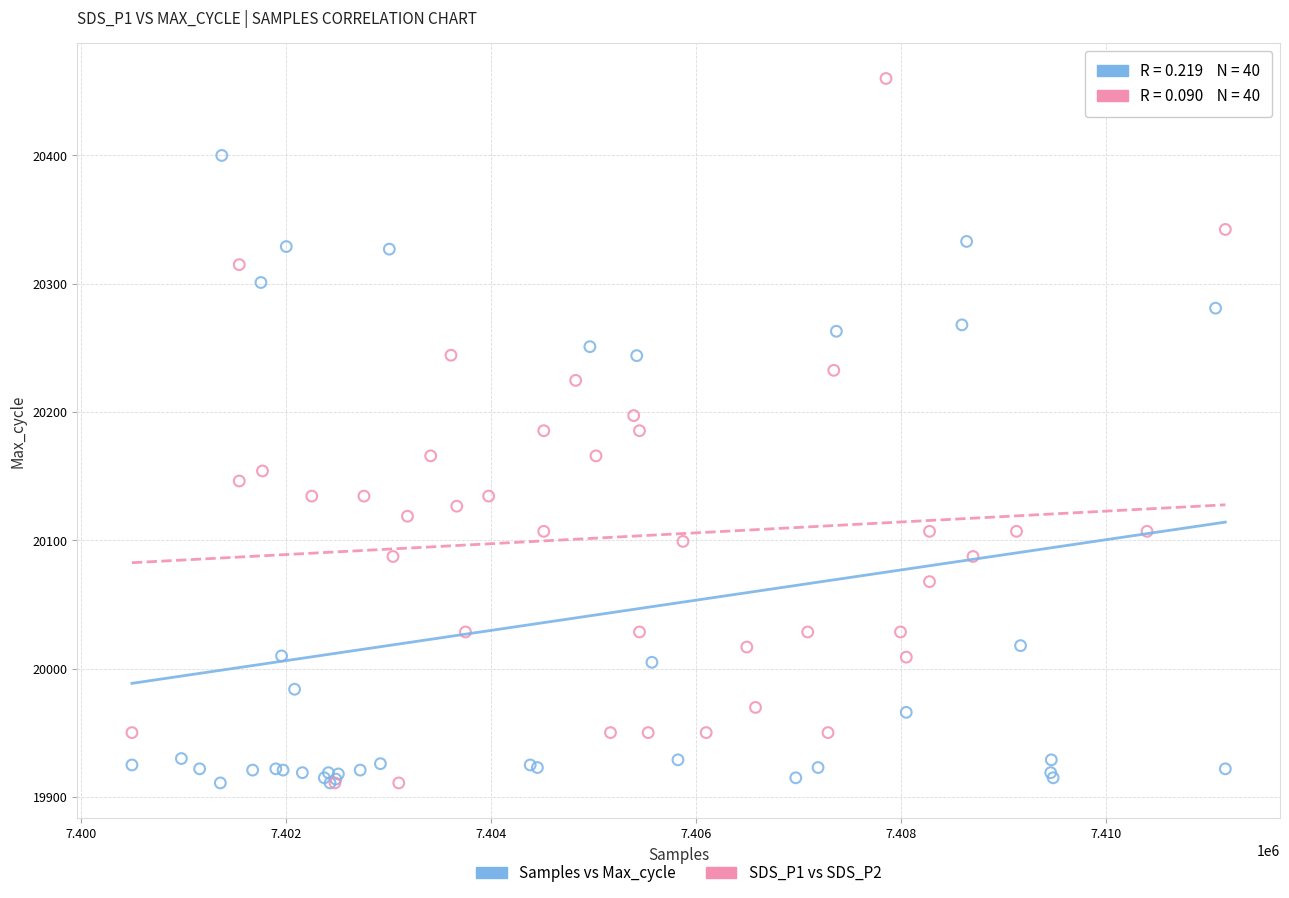

What are all the series names shown in the legend?

Samples vs Max_cycle, SDS_P1 vs SDS_P2